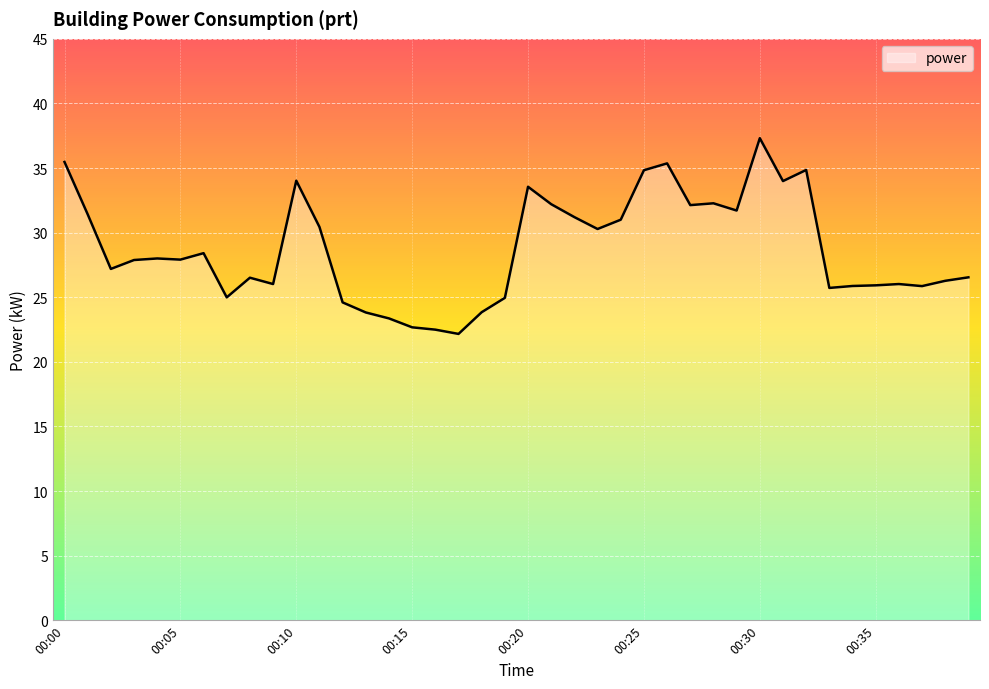

What is the maximum value shown in the chart?

37.3